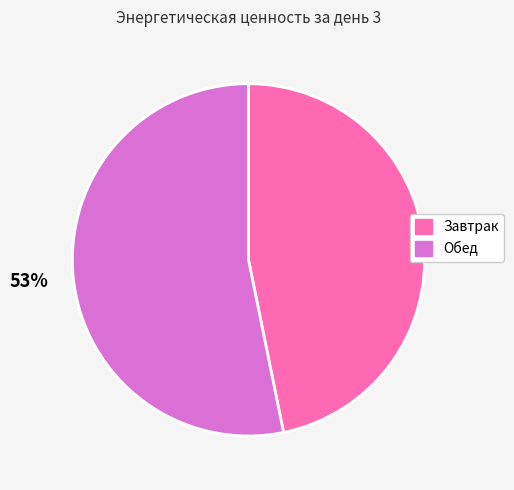

Which slice represents more than half of the pie?

Обед